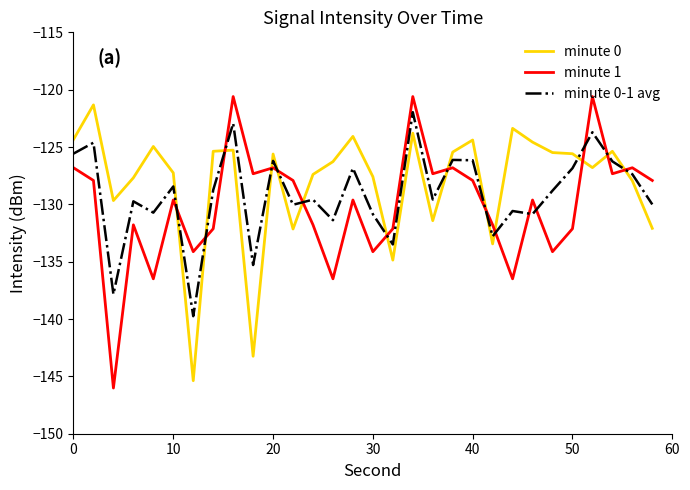

What is the difference between the maximum and minimum values in the minute 0 series?

24.1